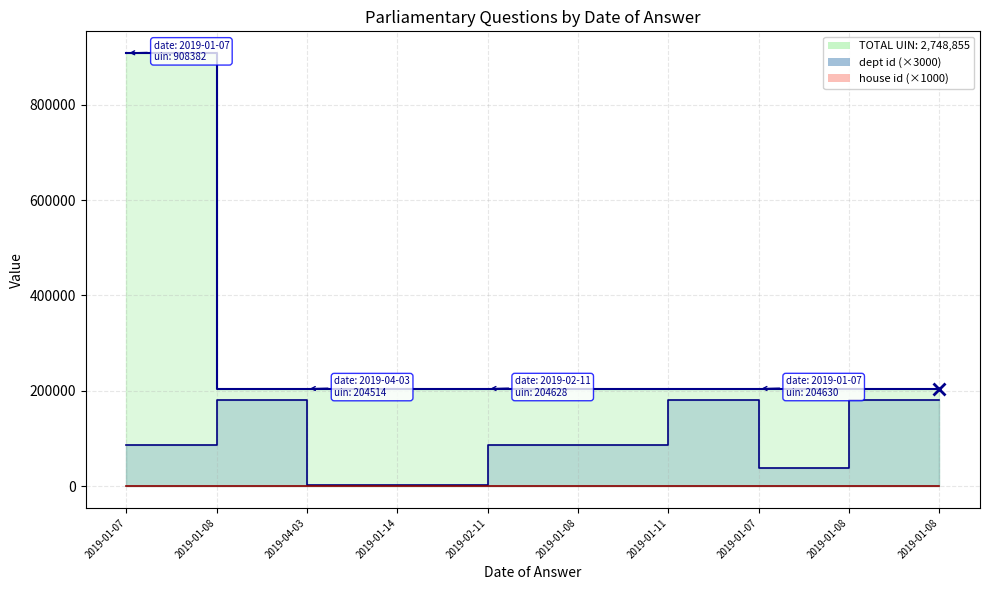

True or false: answering dept id and uin cross at least once.

False